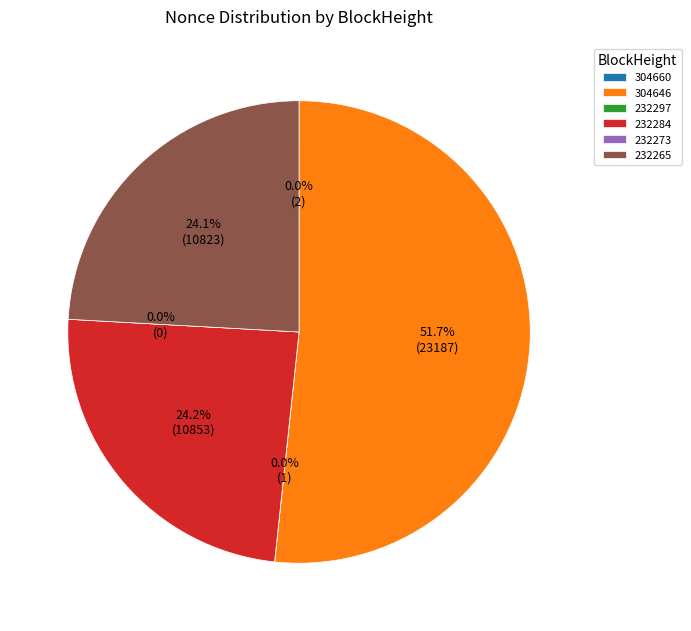

To the nearest percent, what is the combined percentage of 232284 and 232273?

24%